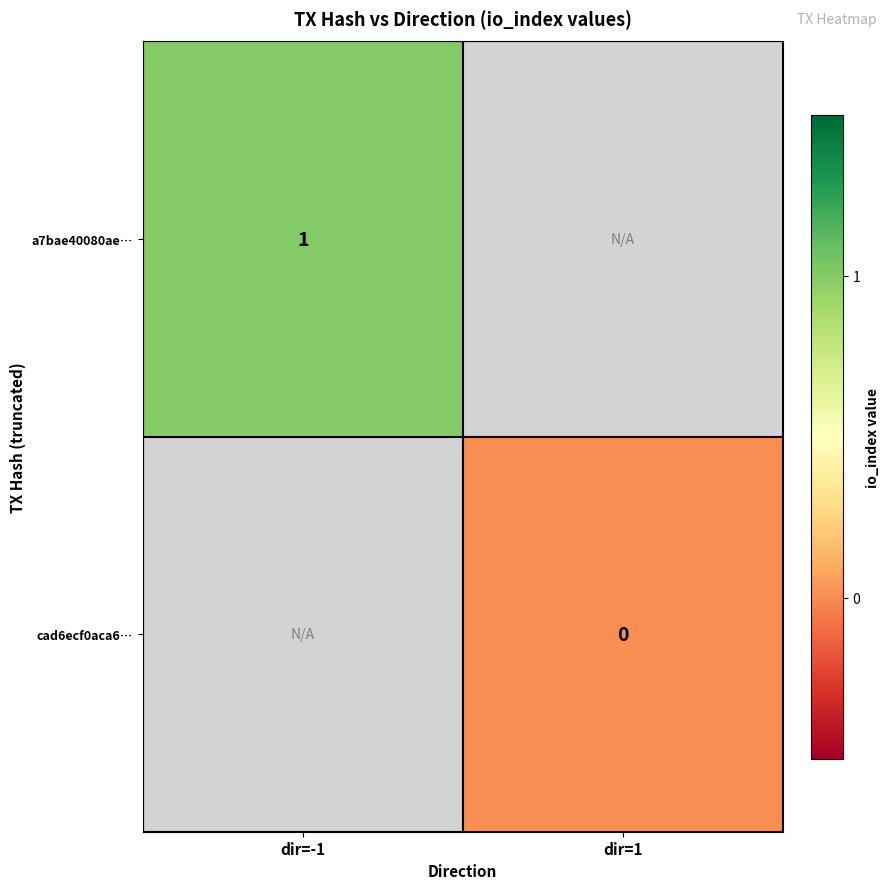

The a7bae40080ae… series shows 2 at dir=-1. True or false?

False